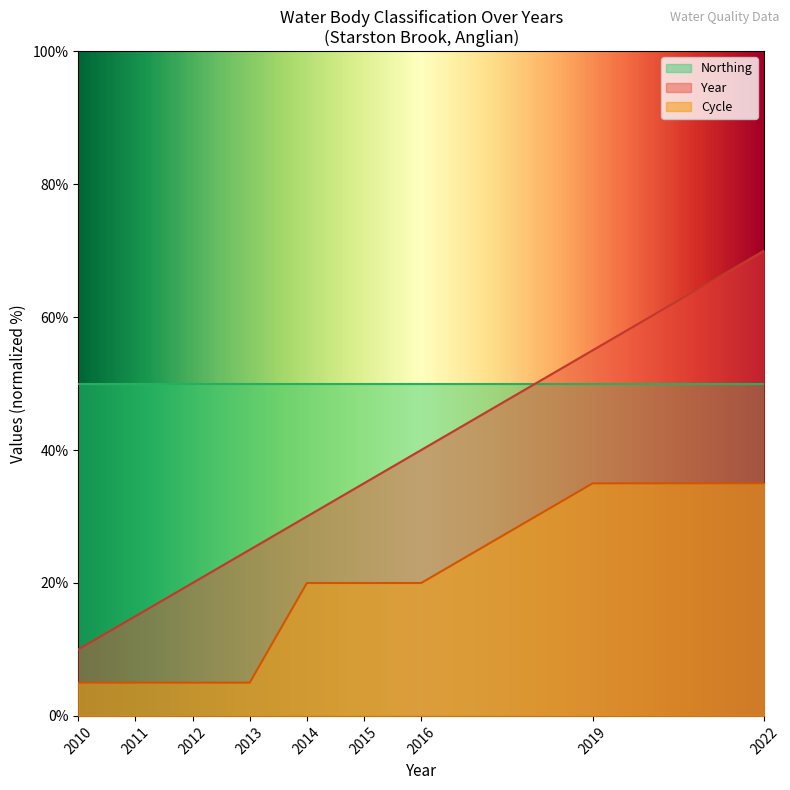

Rank the series by their average value, from lowest to highest.

Cycle, Year, Northing